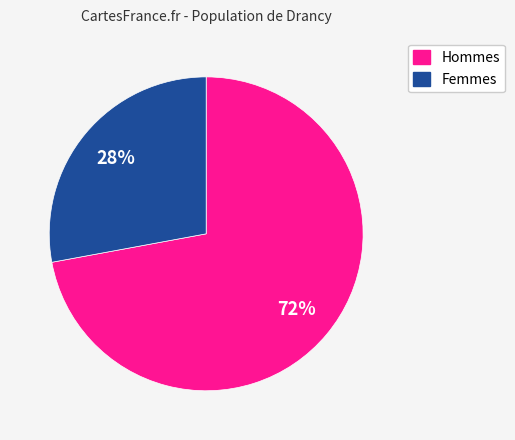

To the nearest percent, what is the average slice percentage?

50%